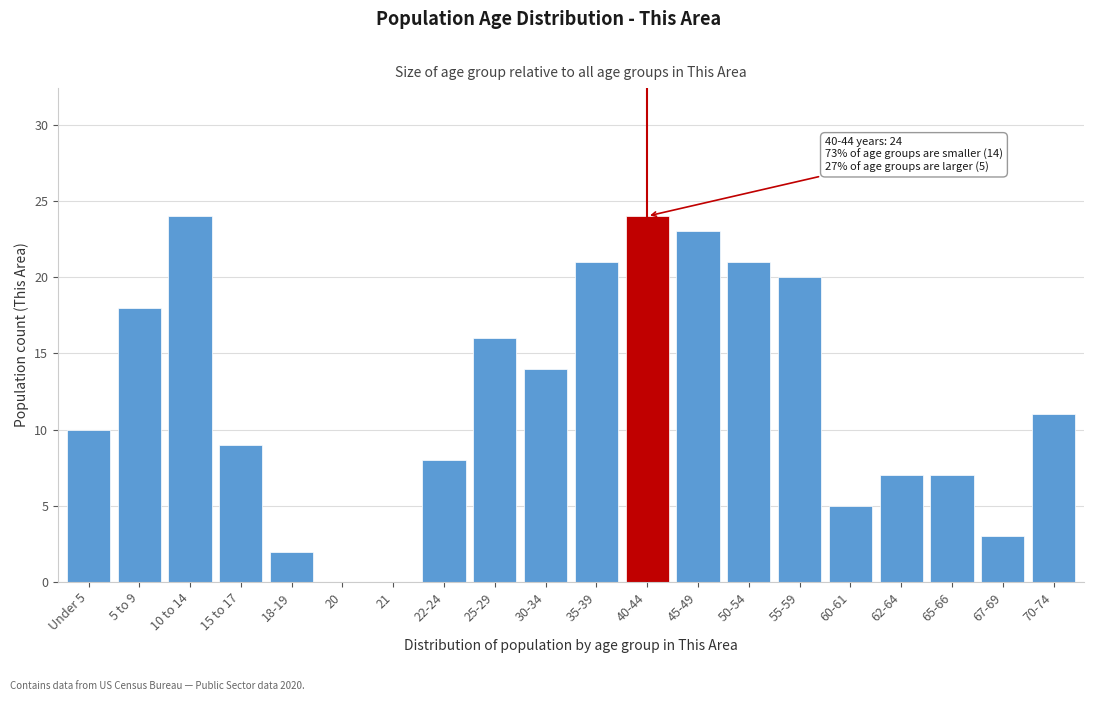

Reading left to right, transcribe all the data shown in this chart.

Under 5=10	5 to 9=18	10 to 14=24	15 to 17=9	18-19=2	20=0	21=0	22-24=8	25-29=16	30-34=14	35-39=21	40-44=24	45-49=23	50-54=21	55-59=20	60-61=5	62-64=7	65-66=7	67-69=3	70-74=11